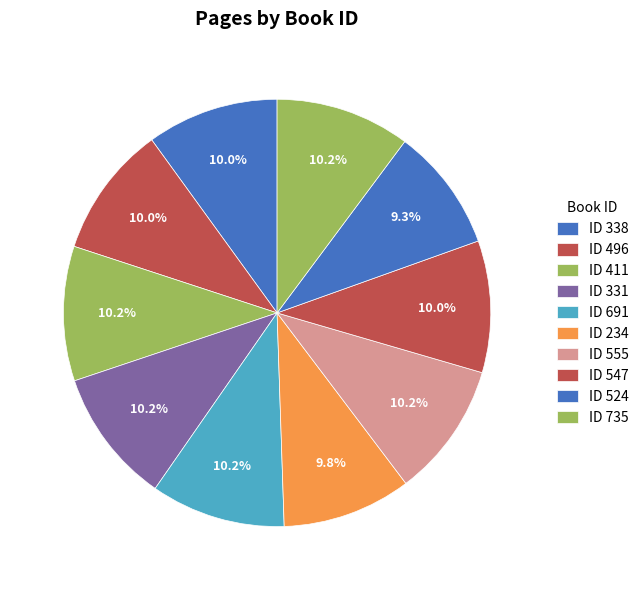

How many segments does this pie chart have?

10